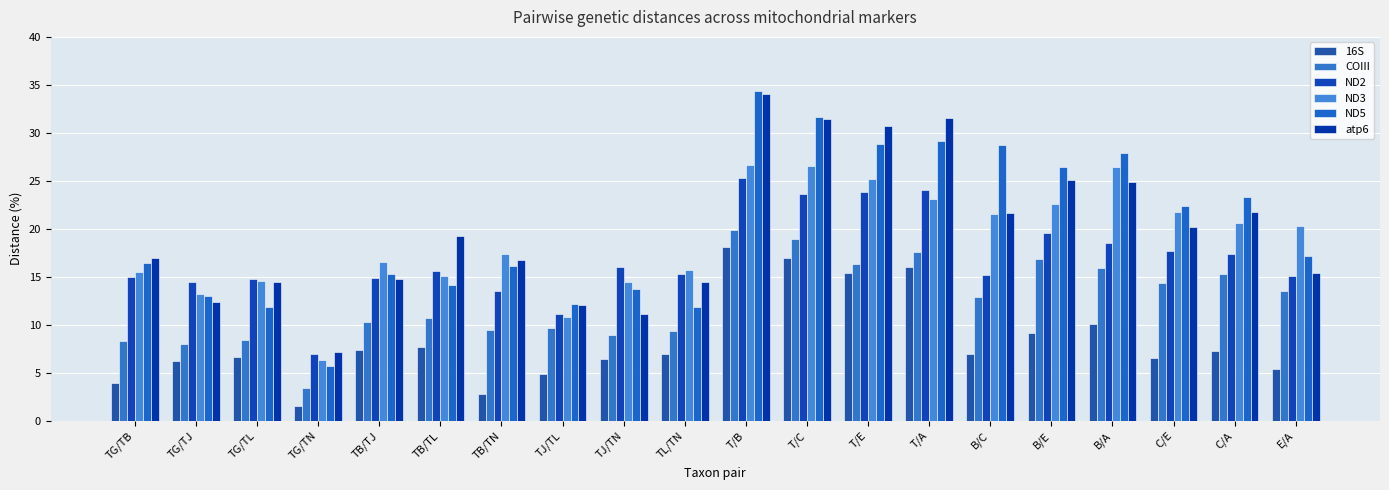

What is the greatest value displayed?

34.4